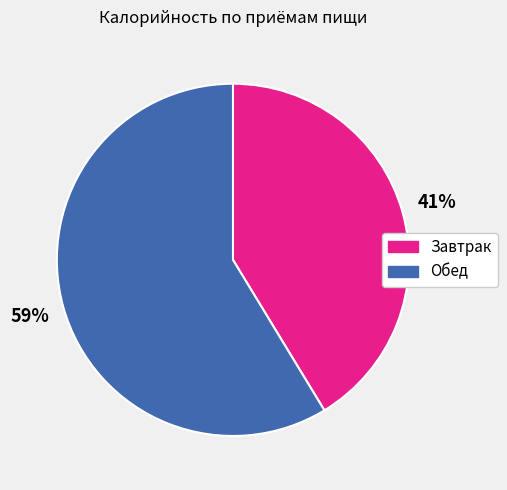

To the nearest percent, what portion does Завтрак represent?

41%